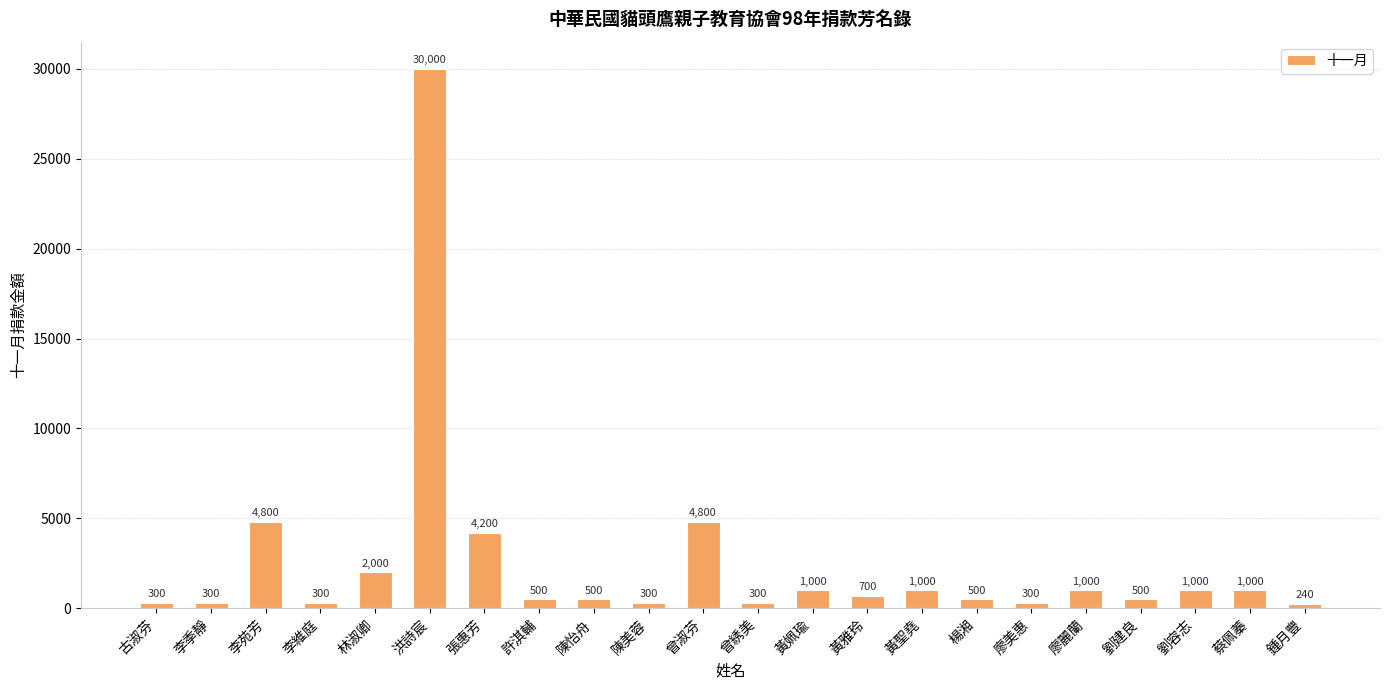

Count the number of categories in the chart.

22